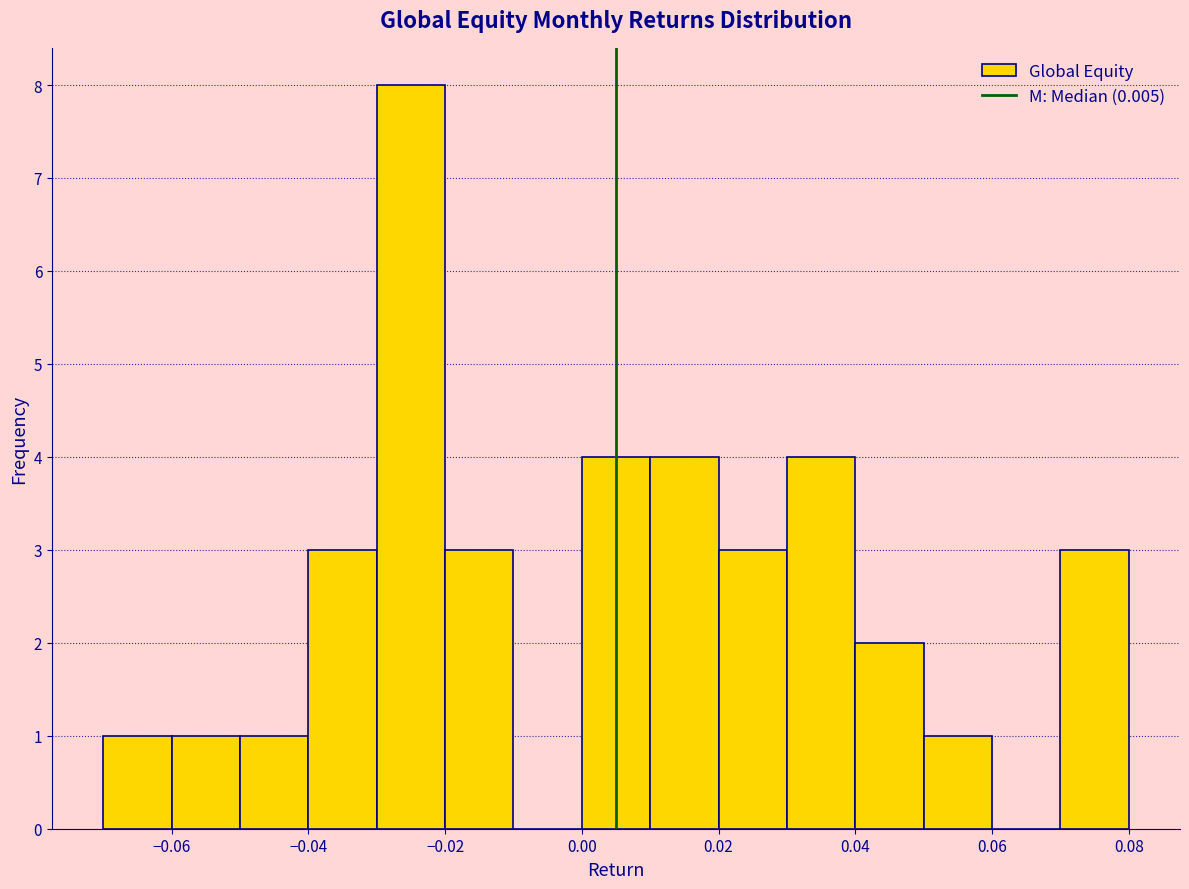

Reading left to right, list every bar in this chart as the range it spans on the x-axis followed by its height. The values are not printed on the chart, so give them approximately, as read against the axis.

-0.07 to -0.06: 1
-0.06 to -0.05: 1
-0.05 to -0.04: 1
-0.04 to -0.03: 3
-0.03 to -0.02: 8
-0.02 to -0.01: 3
-0.01 to 0.00: 0
0.00 to 0.01: 4
0.01 to 0.02: 4
0.02 to 0.03: 3
0.03 to 0.04: 4
0.04 to 0.05: 2
0.05 to 0.06: 1
0.06 to 0.07: 0
0.07 to 0.08: 3